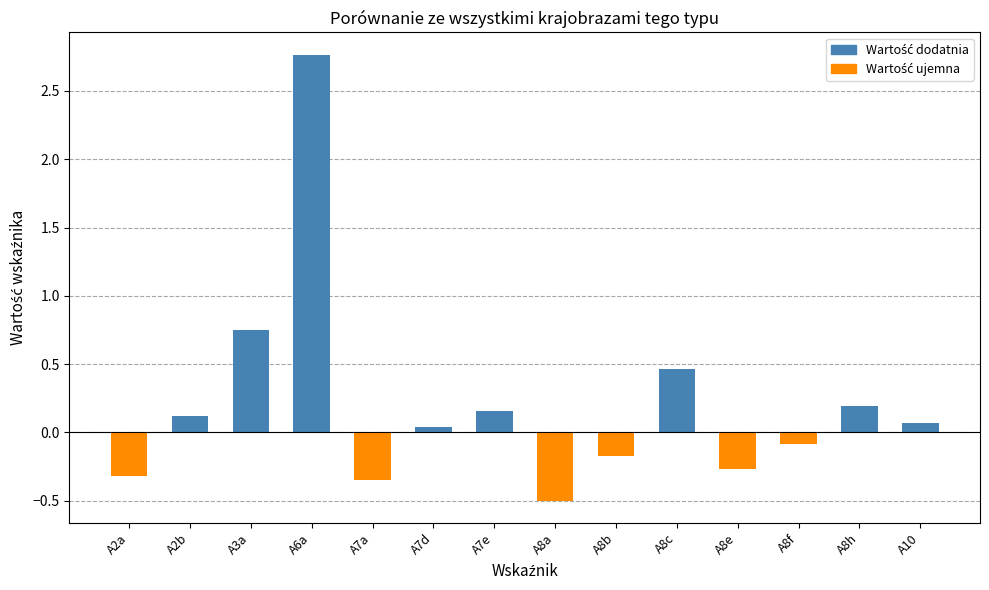

What is the sum of all values?

2.9